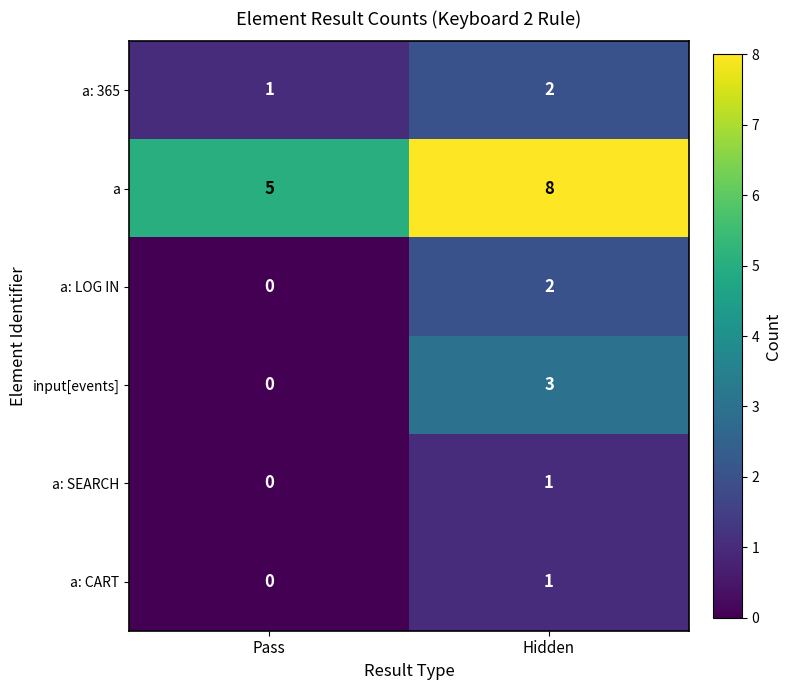

The value of a at Pass is 7. True or false?

False